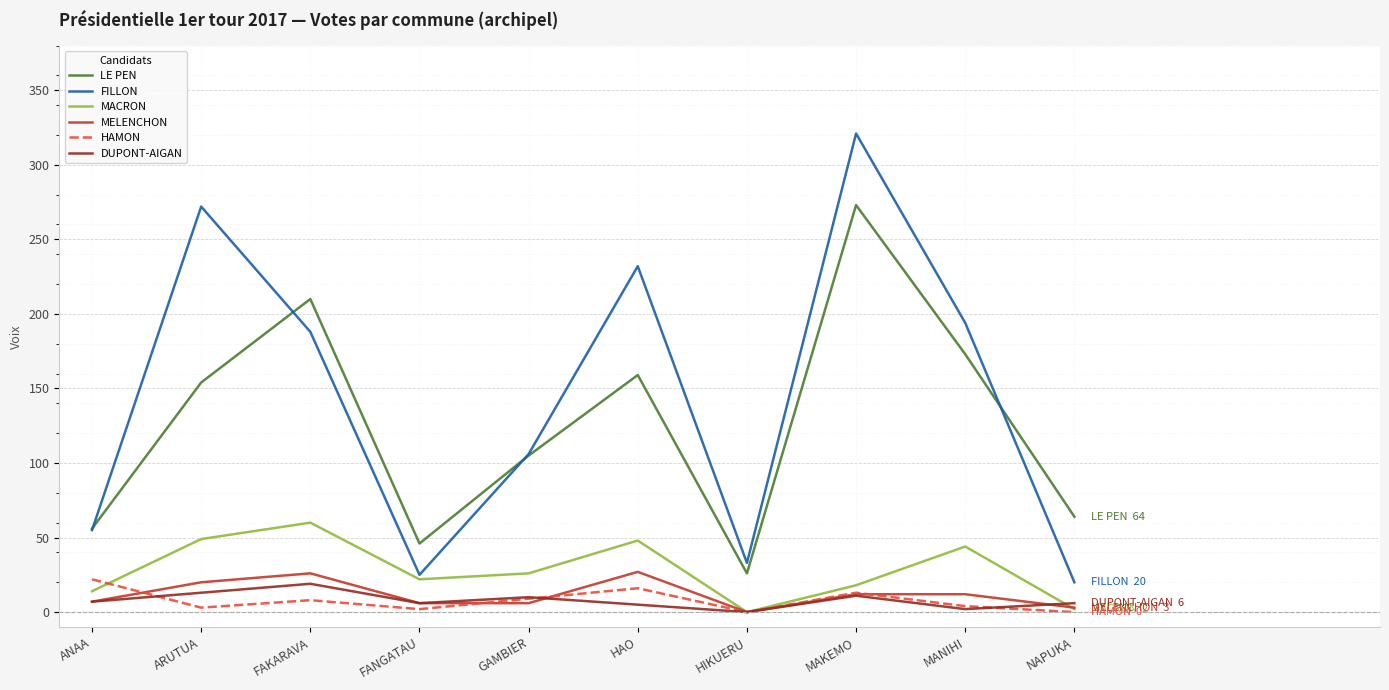

What are all the series names shown in the legend?

LE PEN, FILLON, MACRON, MELENCHON, HAMON, DUPONT-AIGAN